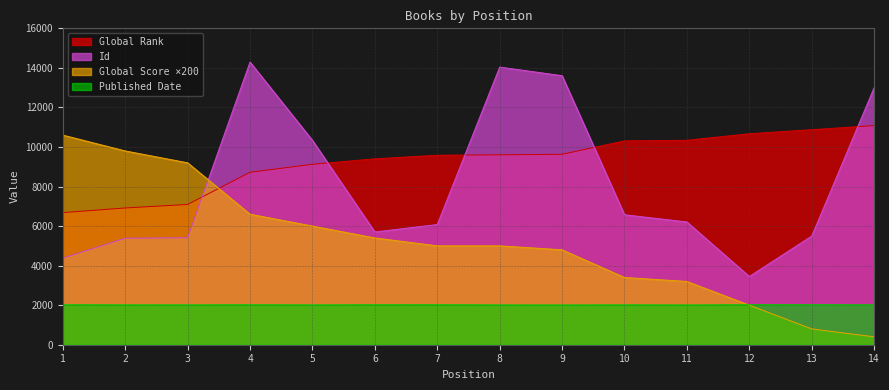

What is the sum of all Id values?

113957